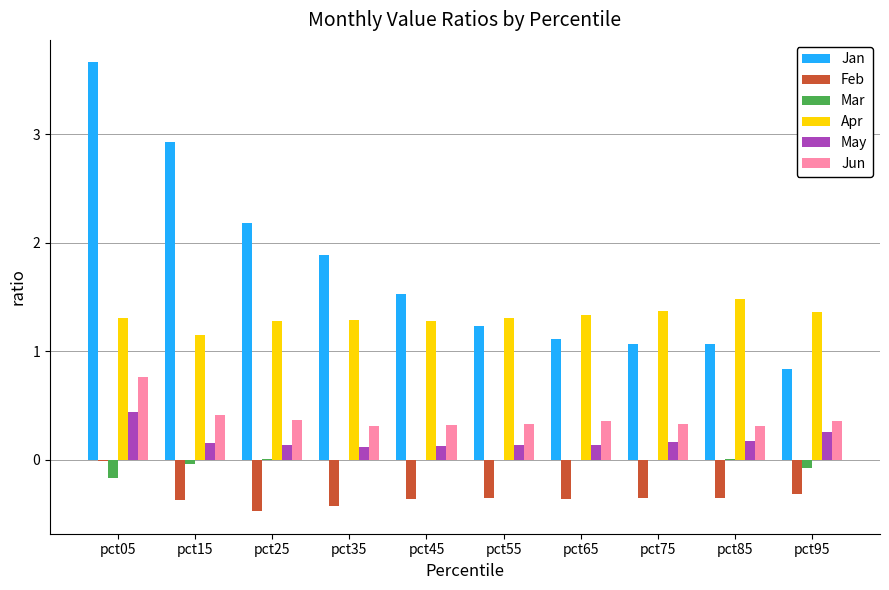

Count the number of data series in this chart.

6